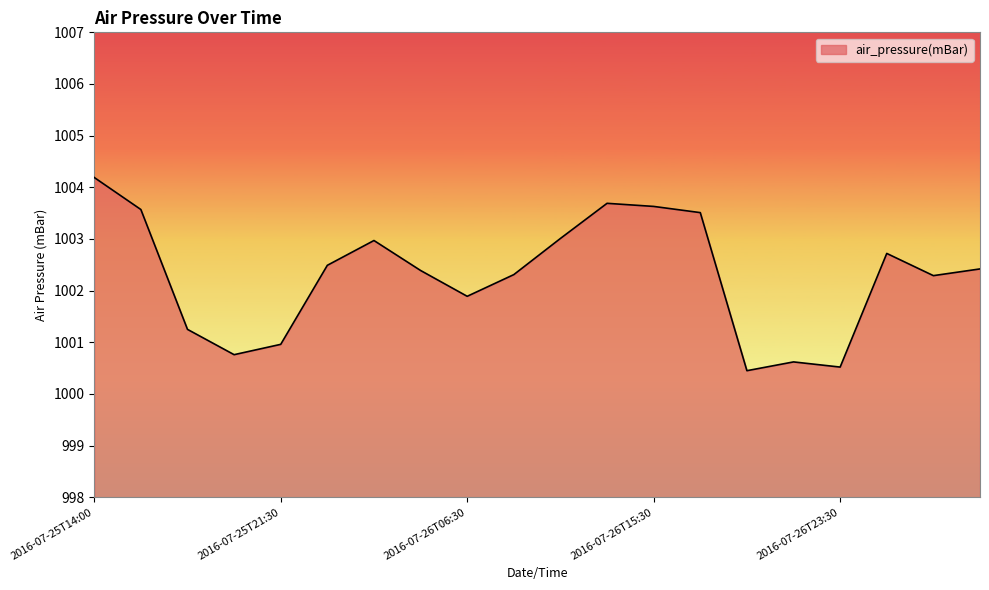

What is the smallest value displayed?

1000.5